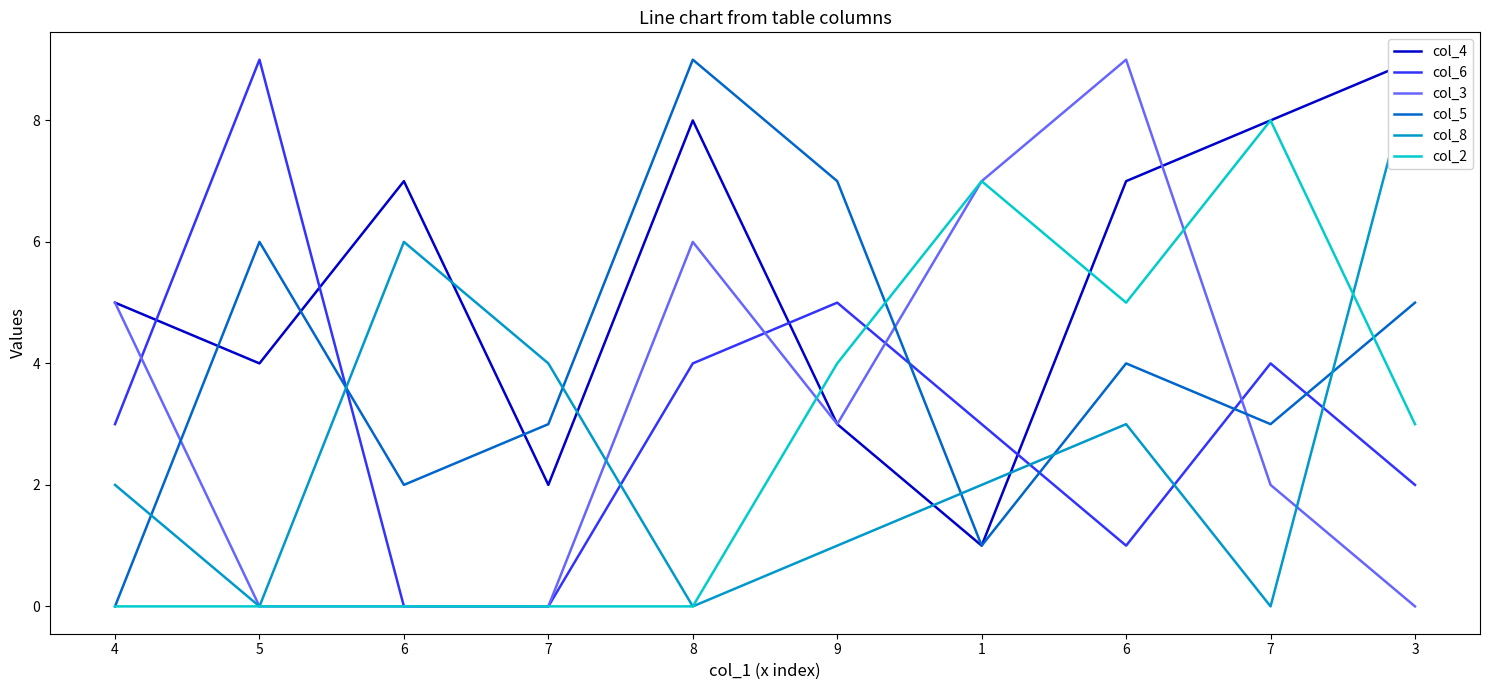

At which category does col_6 reach its first local peak?

5